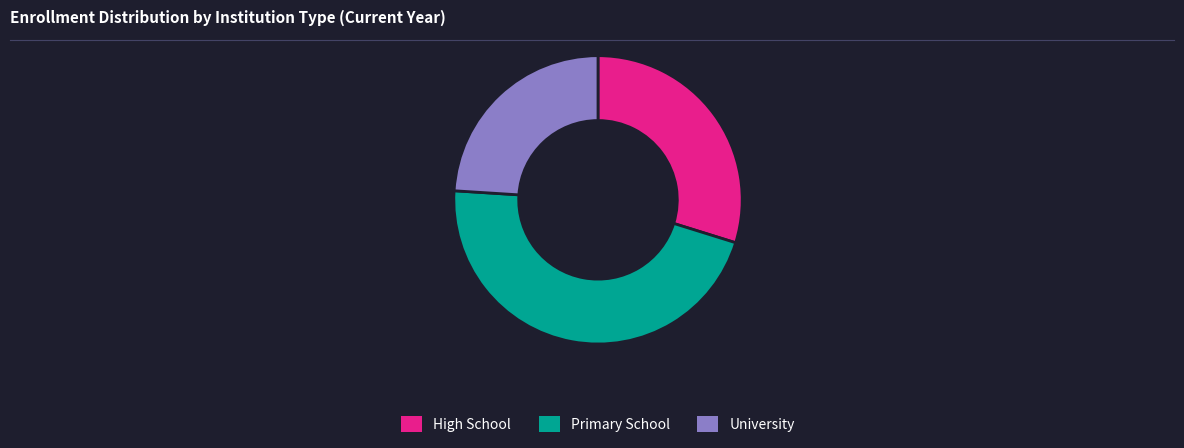

What is the ratio of the value at Primary School to the value at High School?

1.5